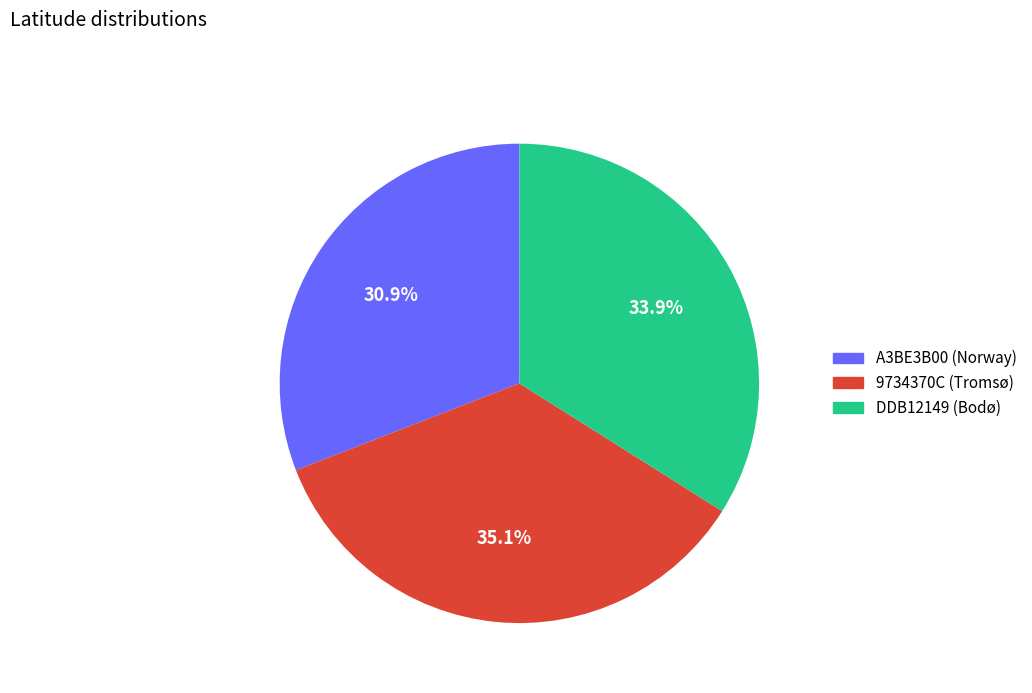

Is there any slice that represents more than half of the pie?

No